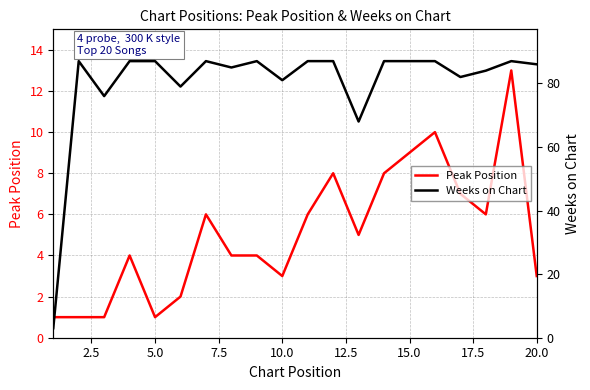

The Peak Position series shows 3 at 20.0. True or false?

True